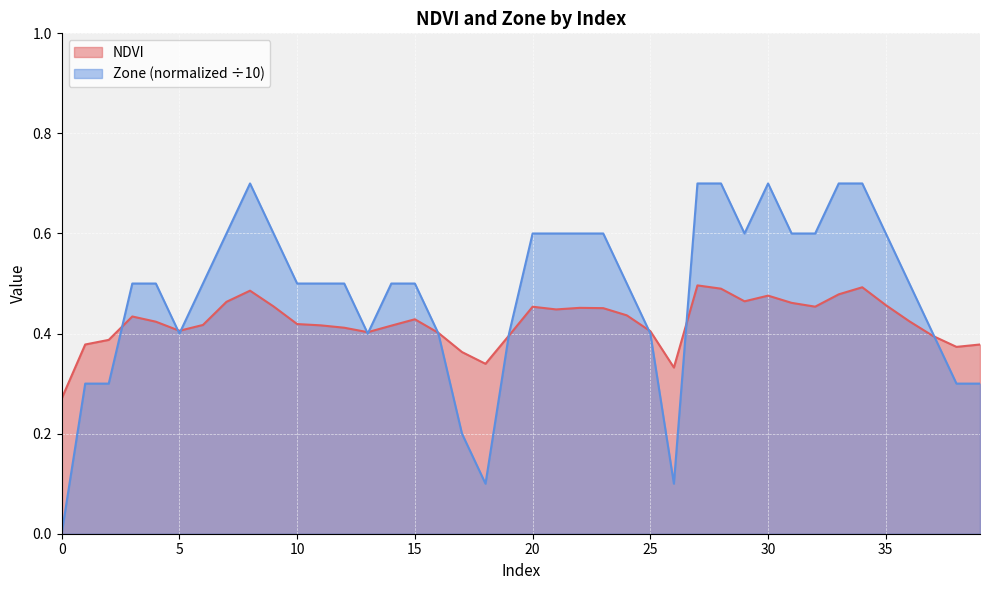

What are all the series names shown in the legend?

NDVI, Zone